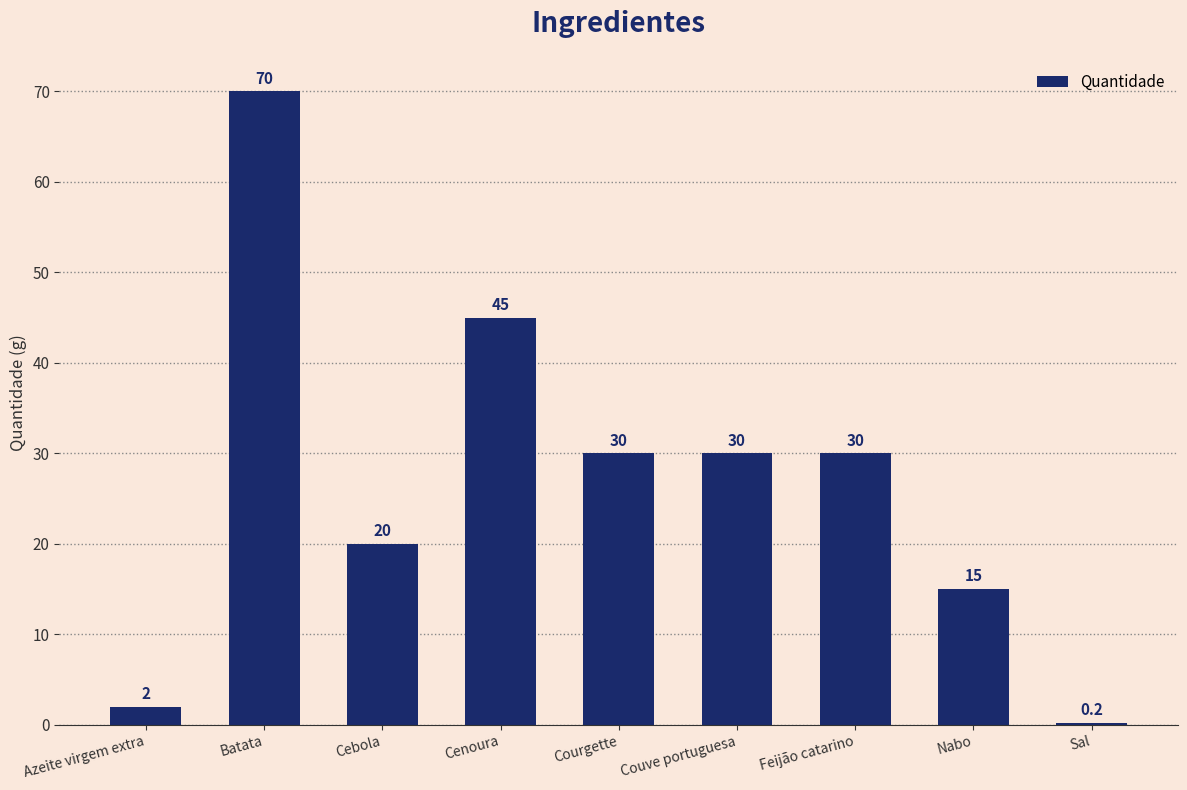

Is it true that the value at Nabo is 22.1?

False